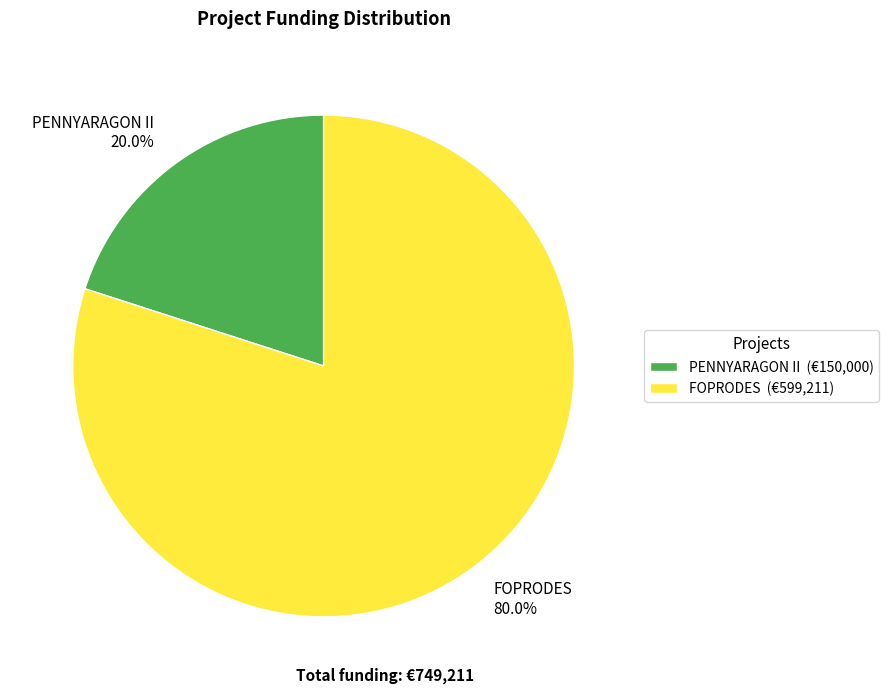

Is there a majority slice in this chart?

Yes